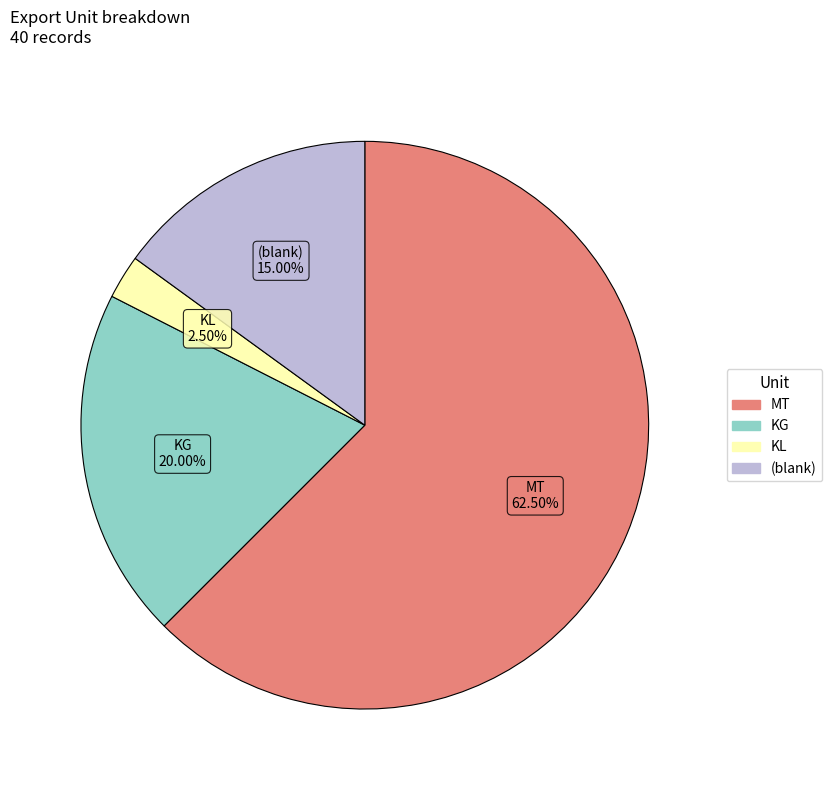

How many segments does this pie chart have?

4